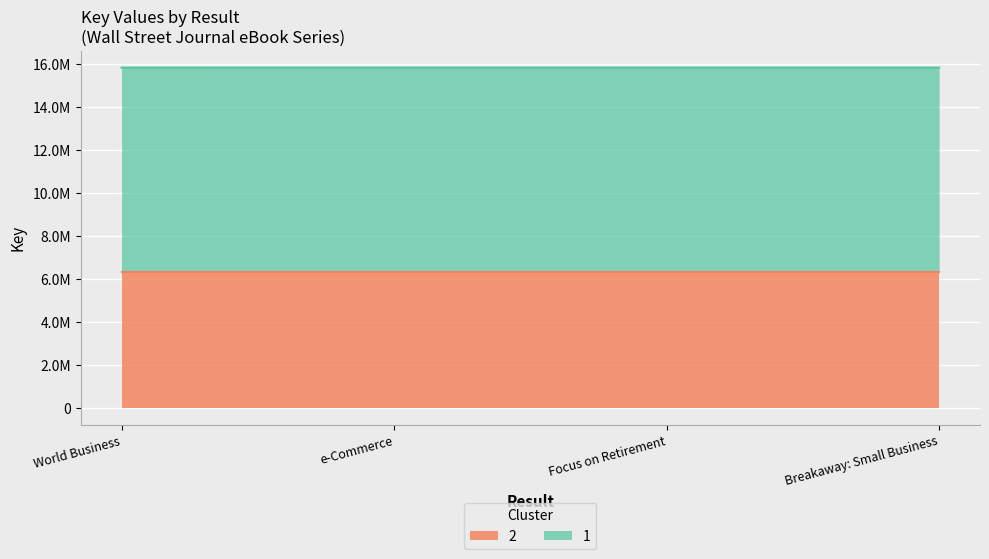

Between World Business and e-Commerce, which is larger?

World Business